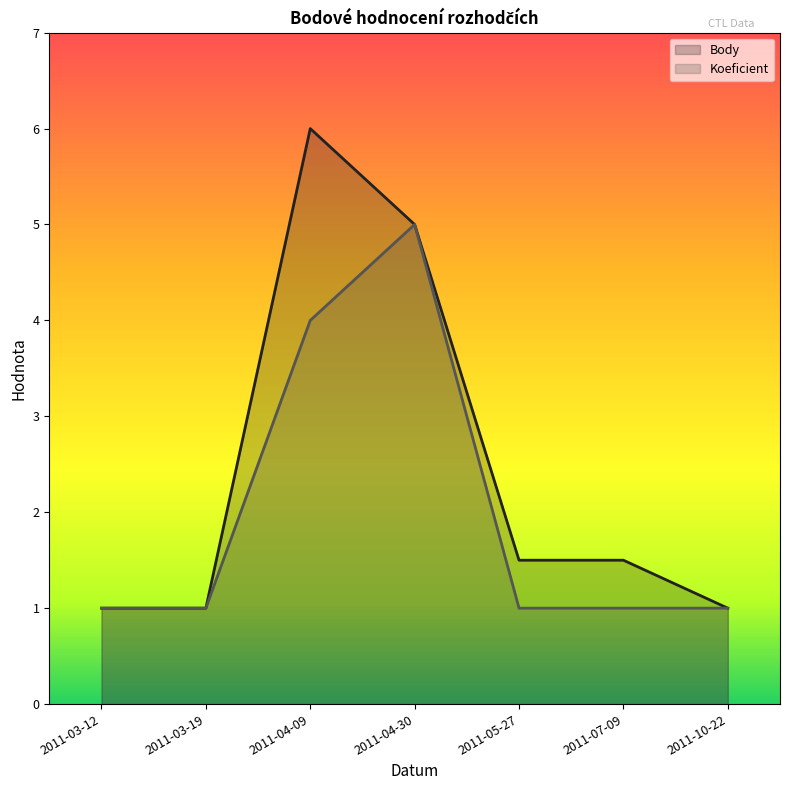

How many categories are shown in the chart?

7